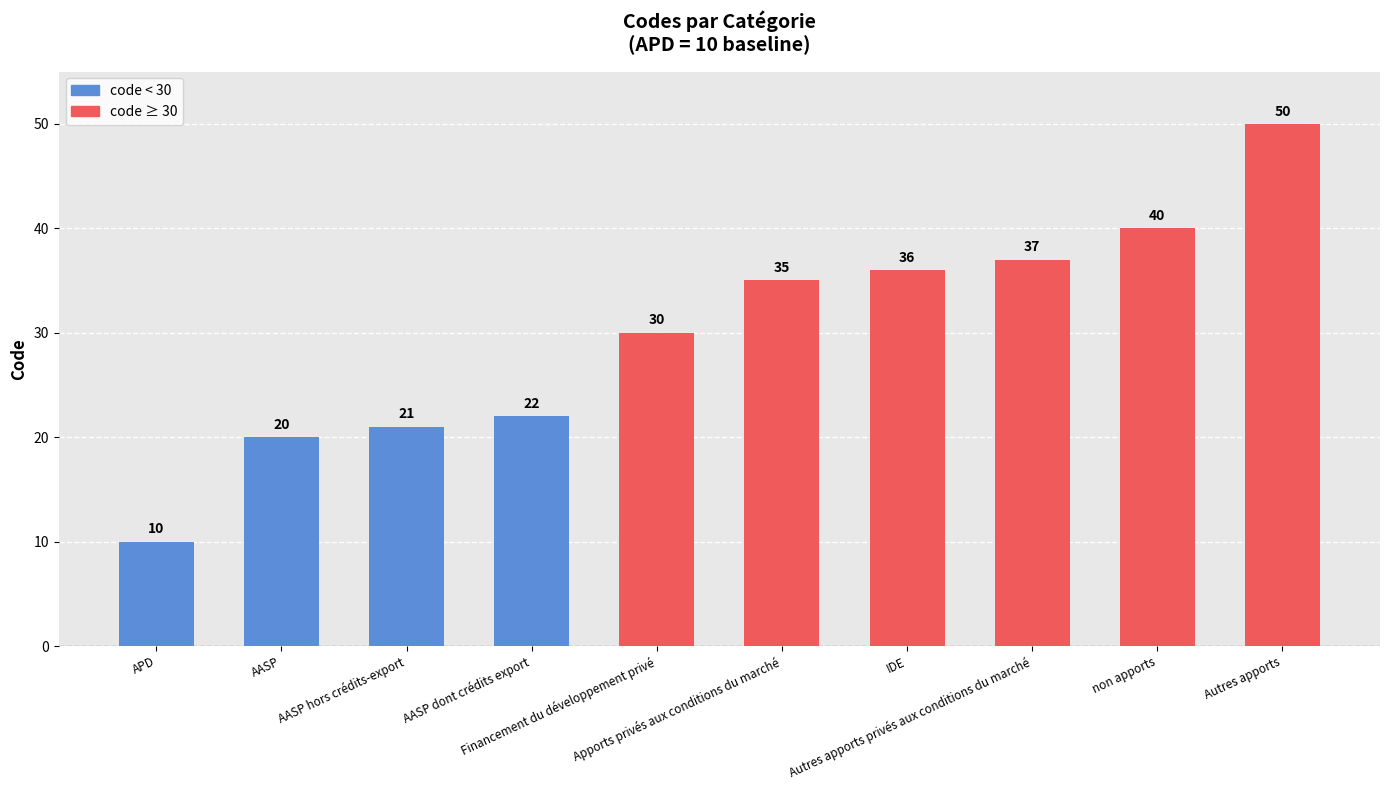

Between IDE and Autres apports privés aux conditions du marché, which is larger?

Autres apports privés aux conditions du marché